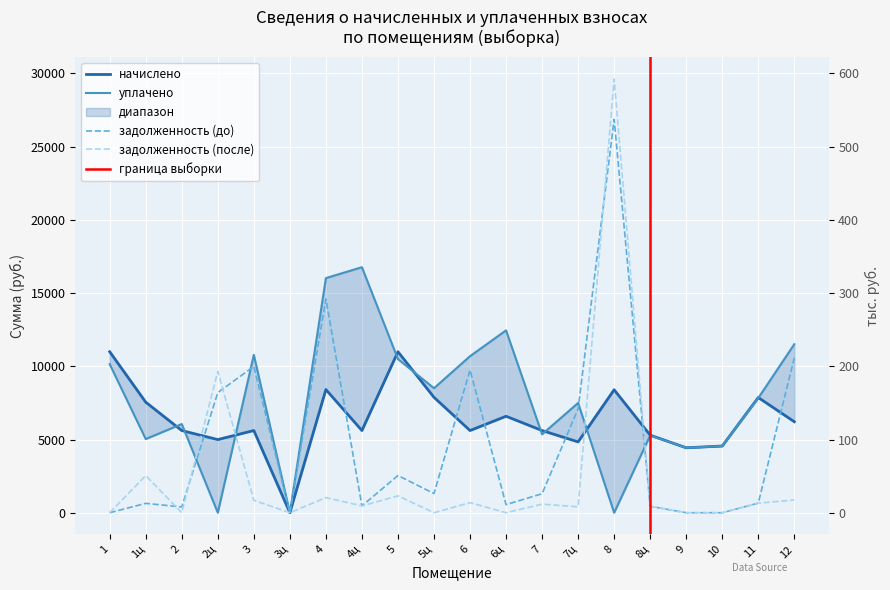

Which has a higher value, 8 or 3?

8